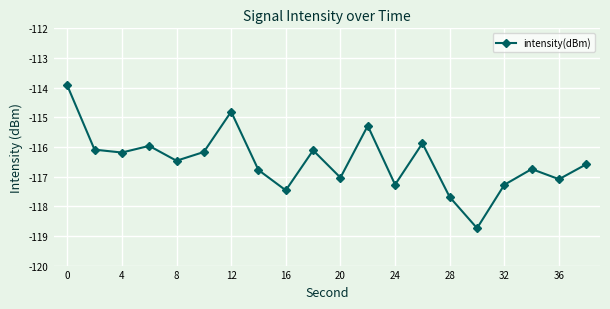

Reading right to left, transcribe all the data shown in this chart.

-116.6	-117.1	-116.7	-117.3	-118.7	-117.7	-115.9	-117.3	-115.3	-117.0	-116.1	-117.5	-116.8	-114.8	-116.2	-116.5	-116.0	-116.2	-116.1	-113.9